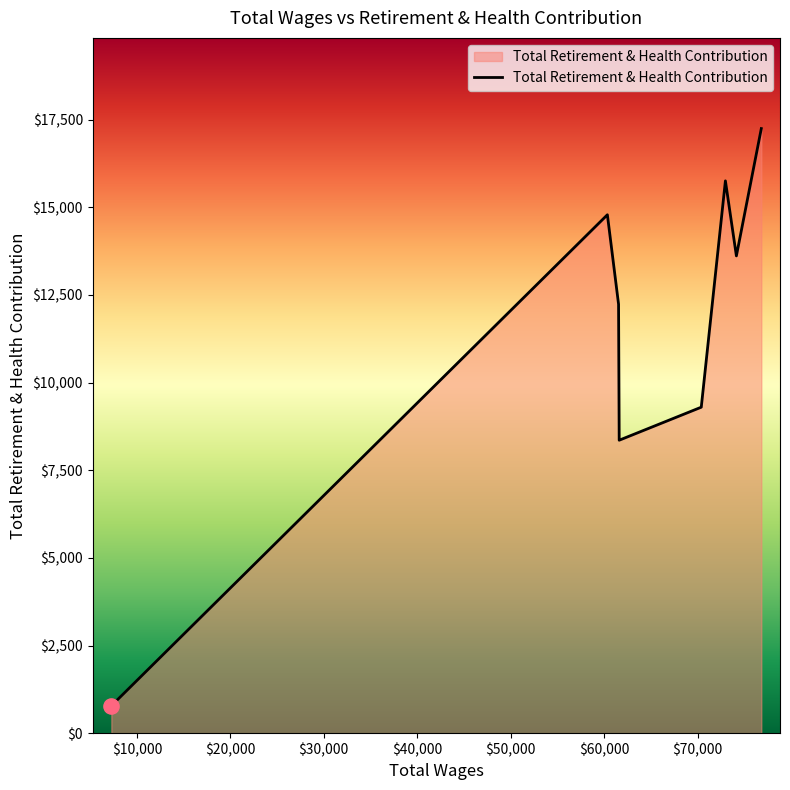

What is the maximum value shown in the chart?

17243